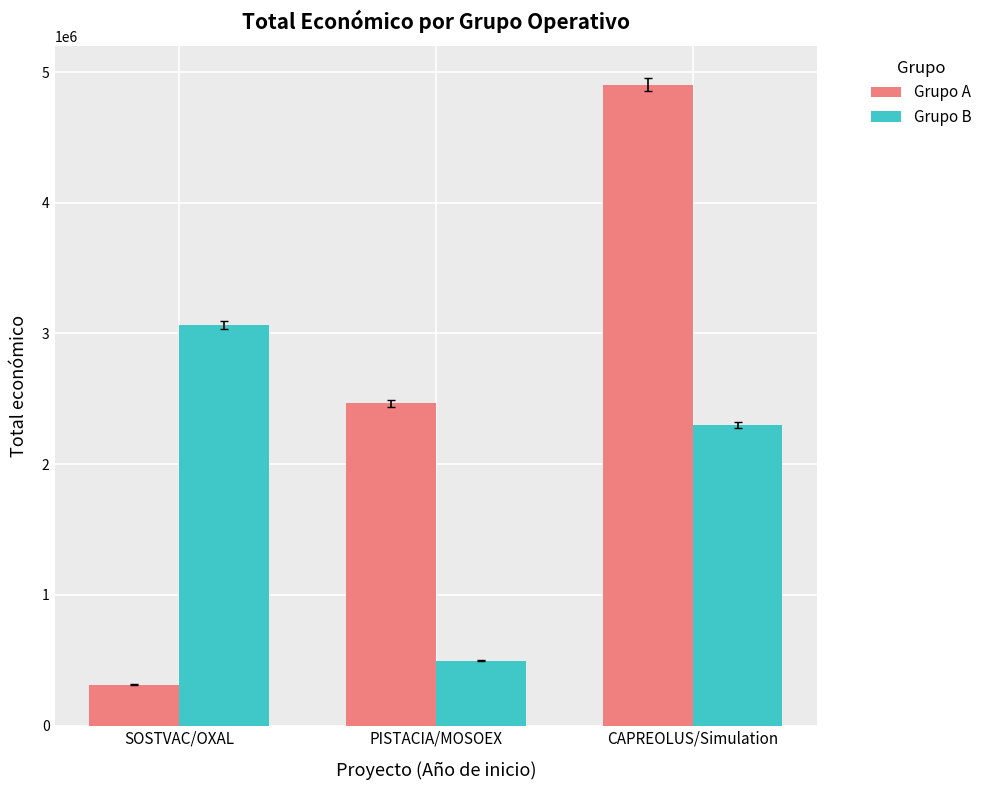

At which label does Grupo A reach its peak?

CAPREOLUS/Simulation